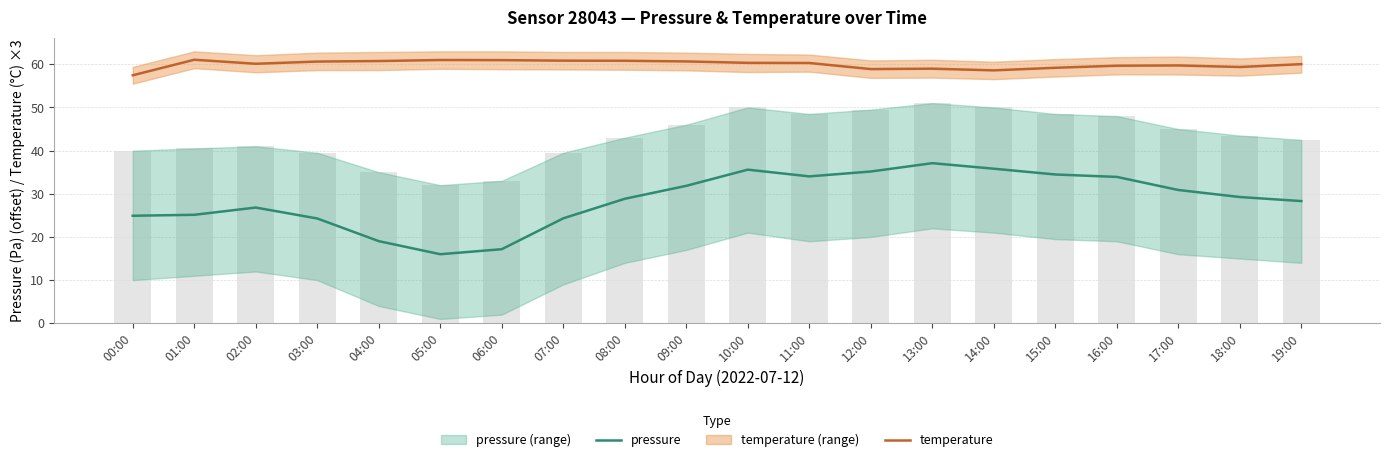

What is the difference between the maximum and minimum values in the temperature series?

3.6